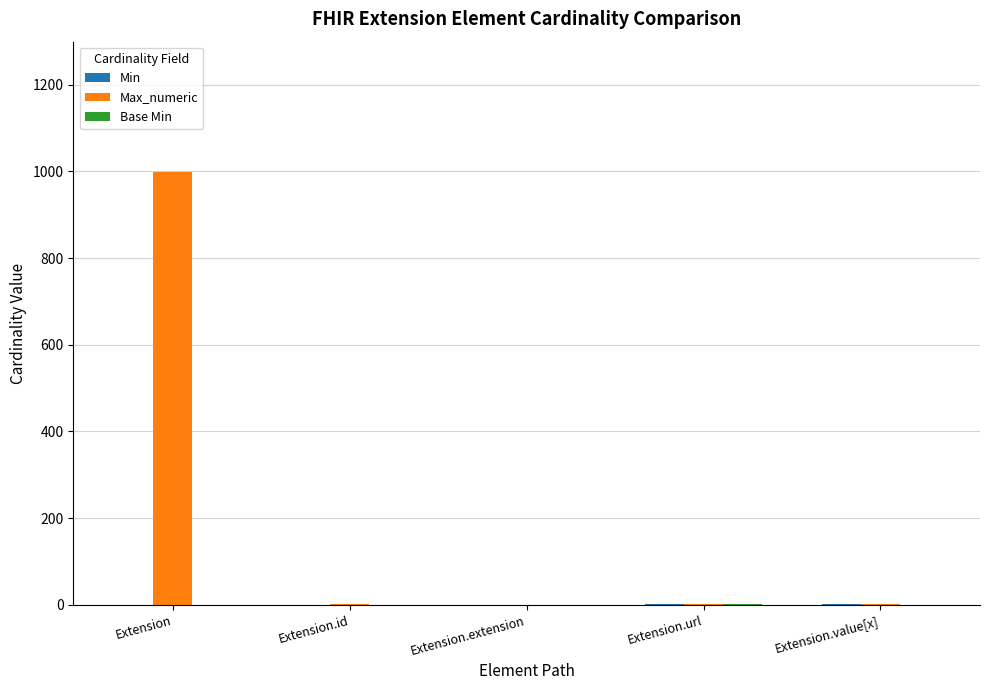

Which series has the largest total across all categories?

Max_numeric